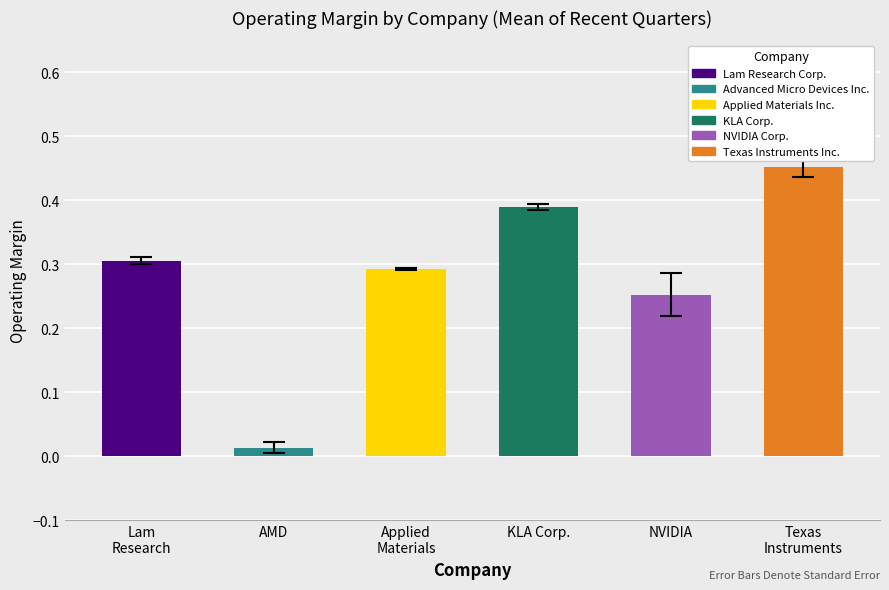

Where is the data nearest to the value 0?

AMD